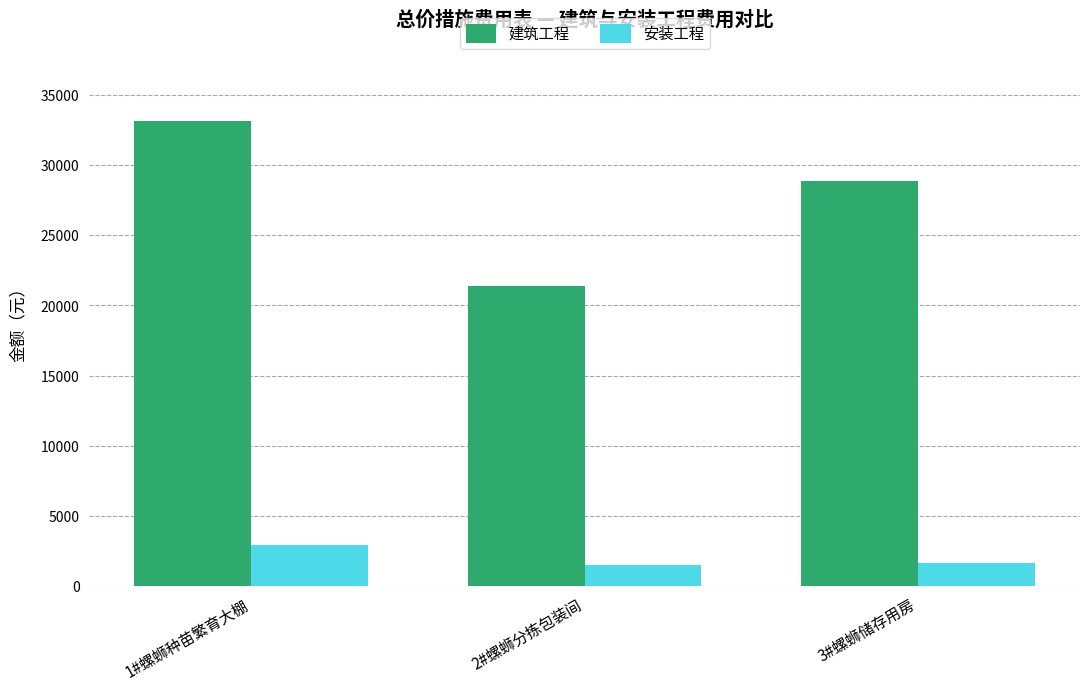

What is the minimum value shown in the chart?

1508.6